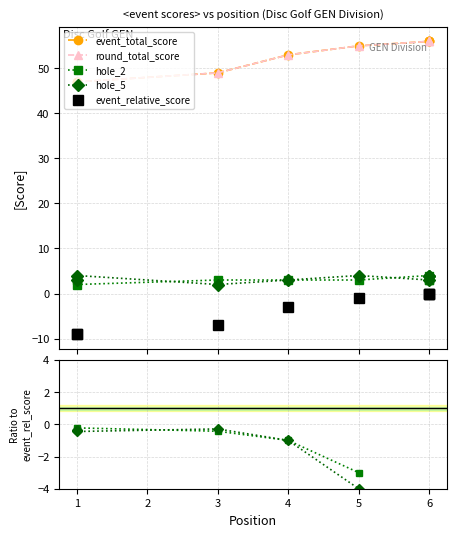

Is the value of round_total_score at 4 greater than the value of event_relative_score at 1?

No